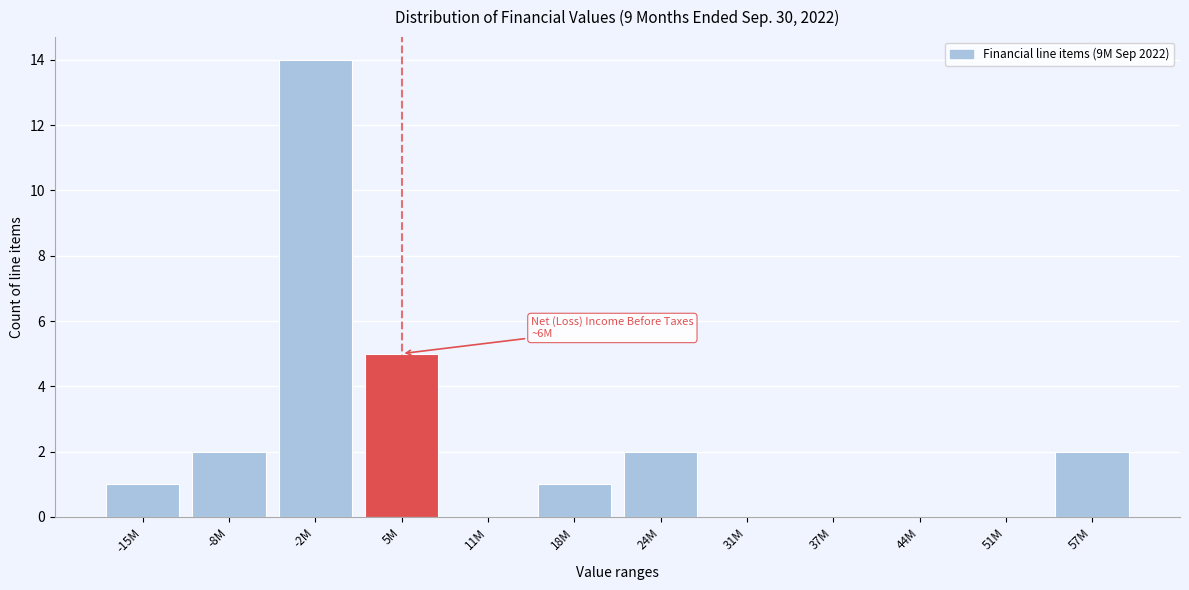

Reading left to right, list all the values displayed in this chart.

-15M=1	-8M=2	-2M=14	5M=5	11M=0	18M=1	24M=2	31M=0	37M=0	44M=0	51M=0	57M=2